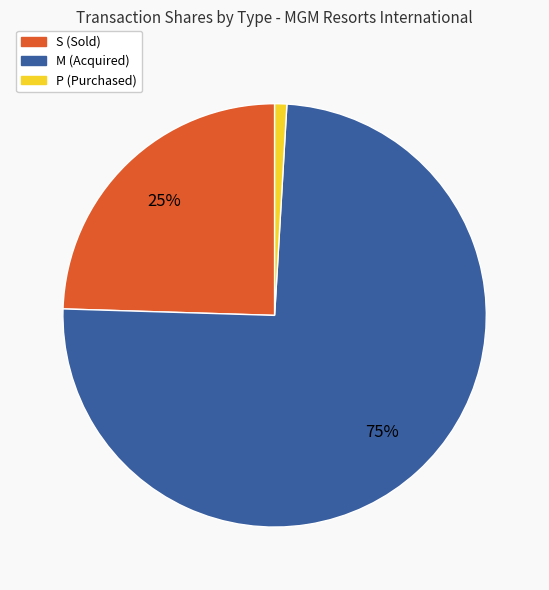

Do M (Acquired) and S (Sold) together represent more than half of the pie?

Yes